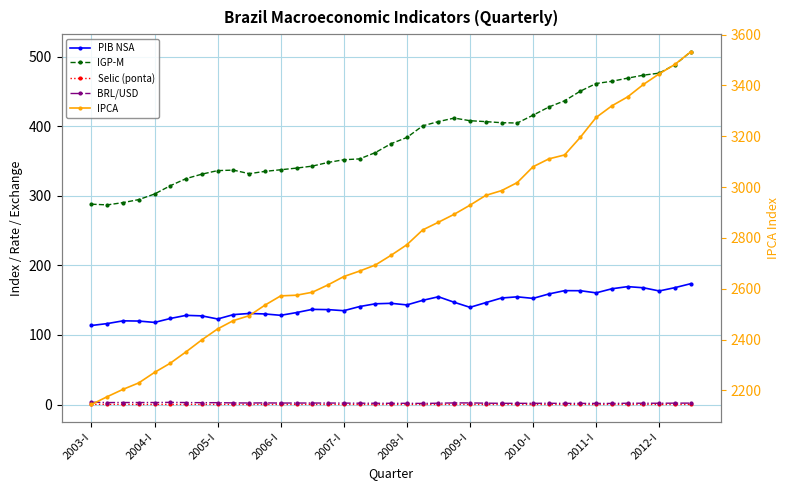

True or false: IGP-M and PIB NSA intersect in this chart.

False